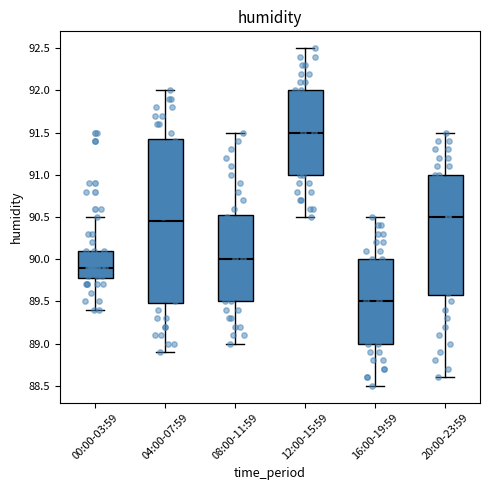

Which box is the tallest, from its lower edge to its upper edge?

04:00-07:59